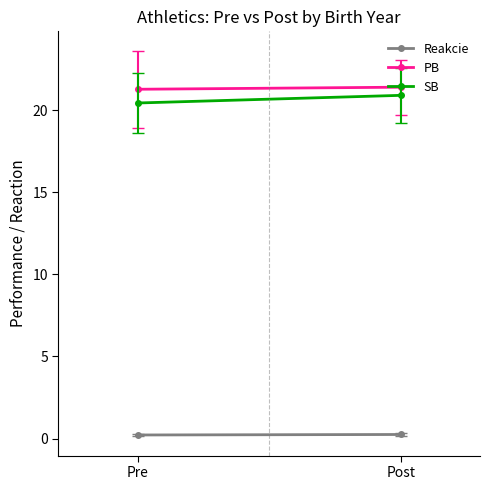

Reading right to left, transcribe all the data shown in this chart.

Reakcie: Post=0.2	Pre=0.2
PB: Post=21.4	Pre=21.3
SB: Post=20.9	Pre=20.4